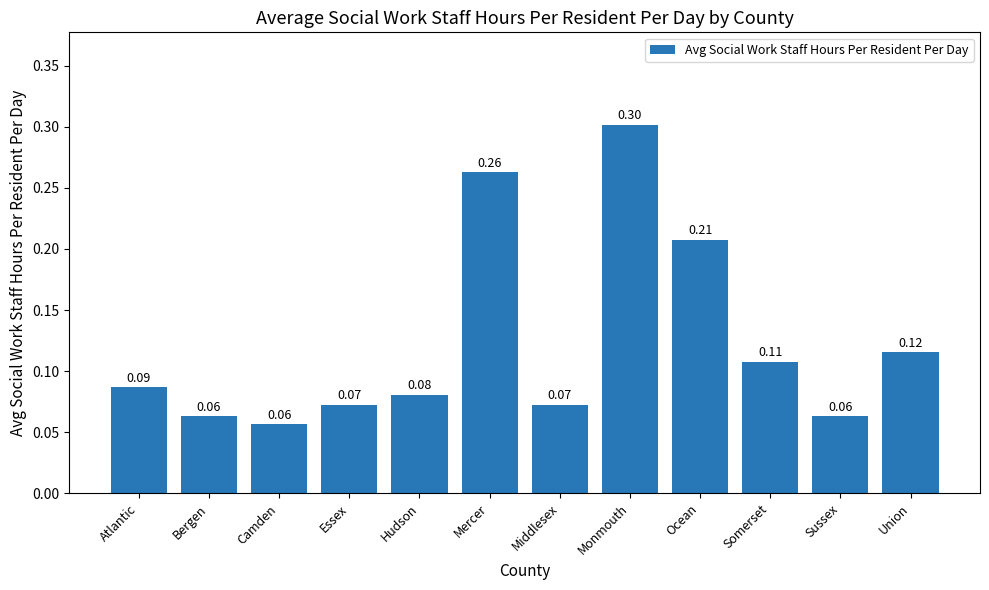

Count the values in the range 0 to 1.

12